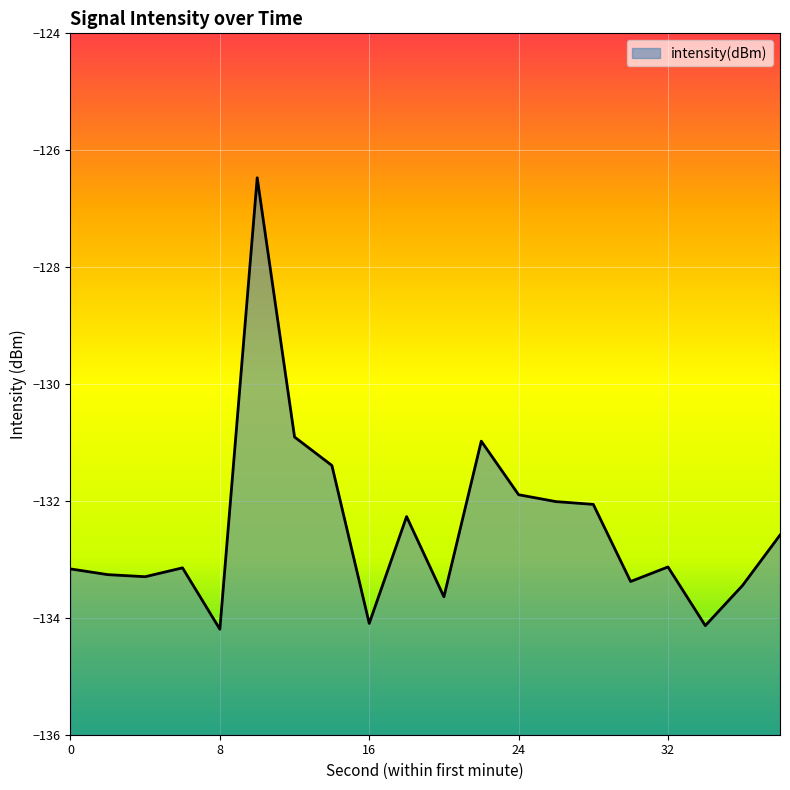

List the labels in order of value, smallest first.

8, 34, 16, 20, 36, 30, 4, 2, 0, 6, 32, 38, 18, 28, 26, 24, 14, 22, 12, 10